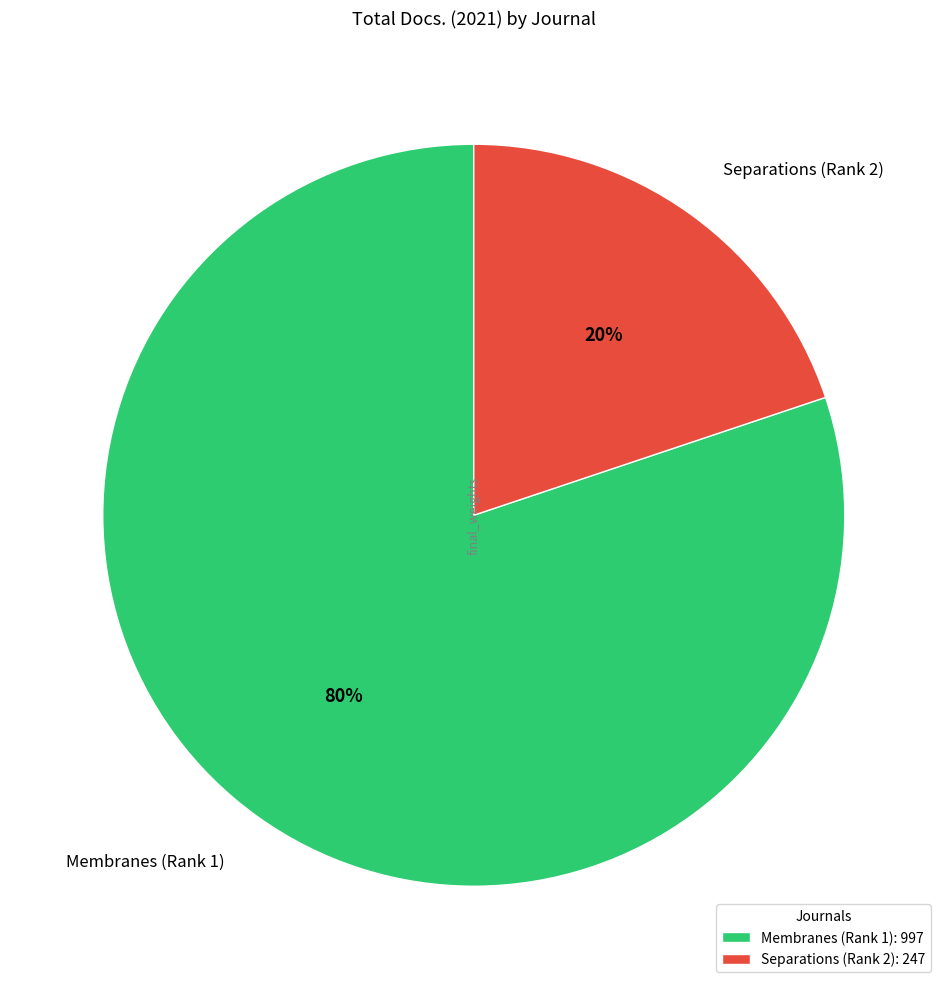

How many segments does this pie chart have?

2